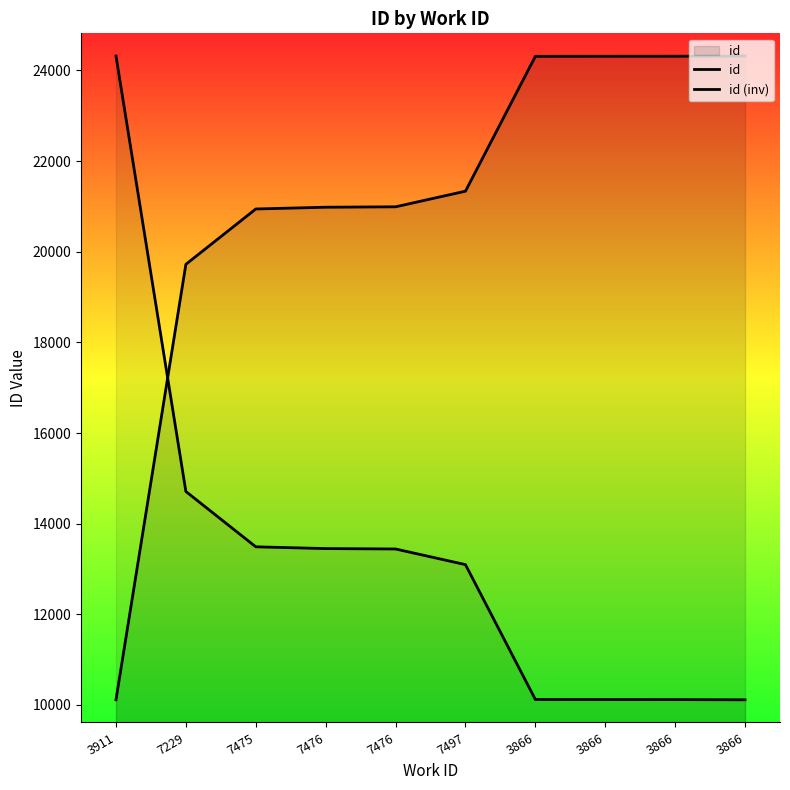

At how many categories does at least one series exceed 19511?

10